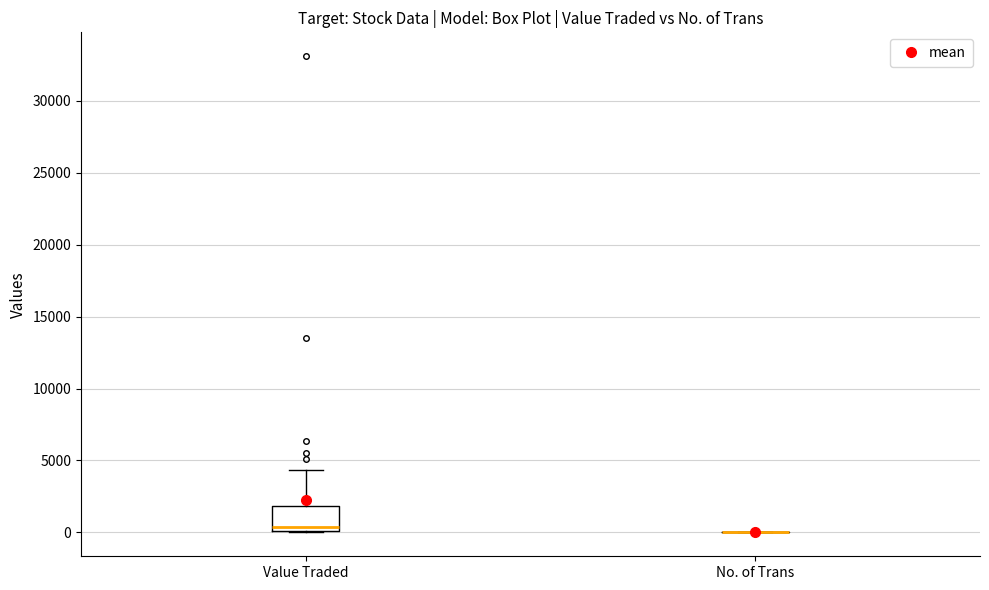

Where is the upper edge of the box for Value Traded on the y-axis? The values are not printed on the chart, so give them approximately, as read against the axis.

2000